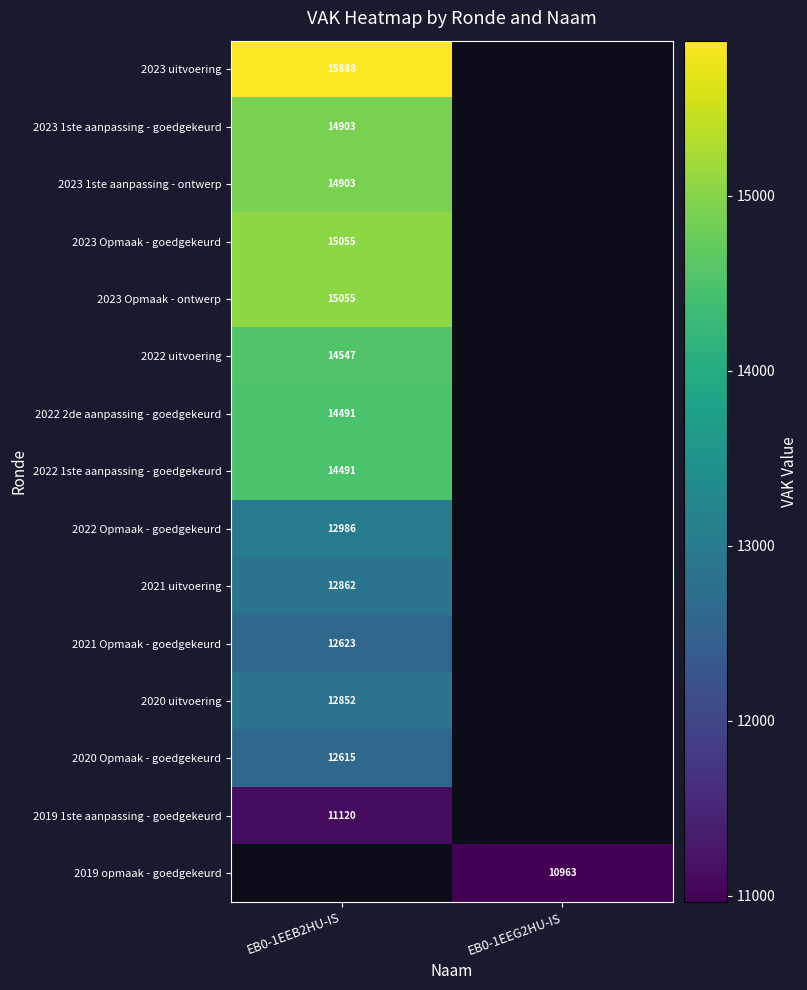

The value of 2021 uitvoering at EB0-1EEB2HU-IS is 6704. True or false?

False